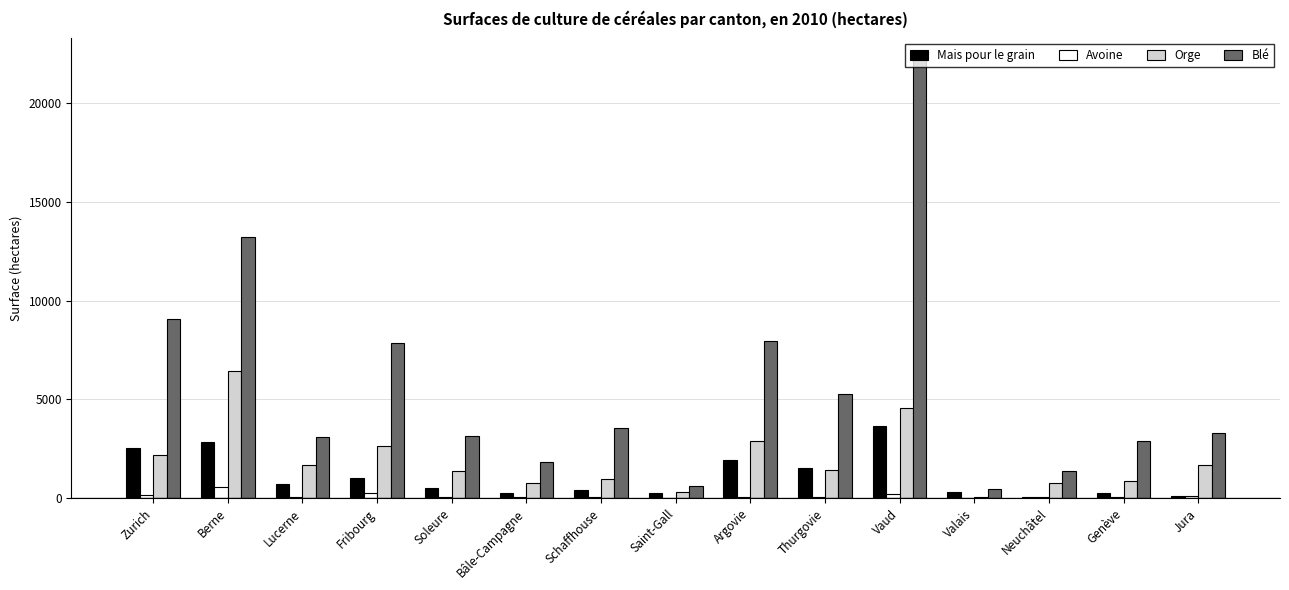

Between Argovie and Neuchâtel, which series saw the biggest shift?

Blé